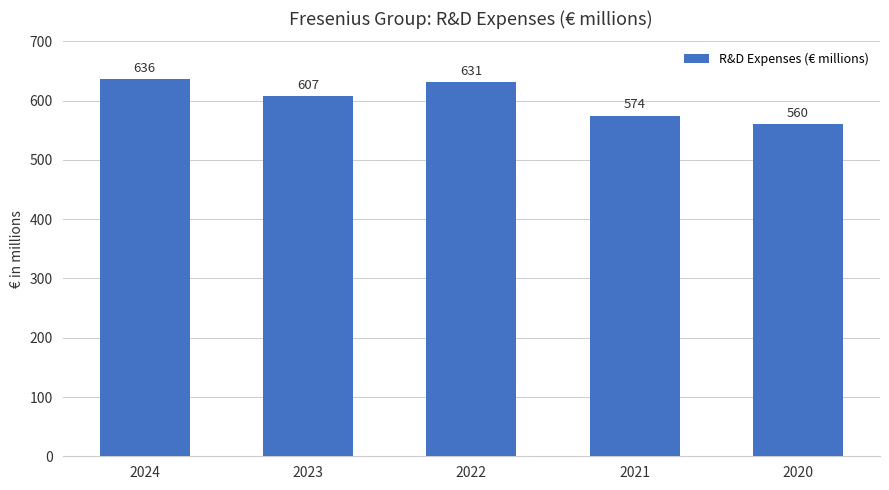

Are the bars horizontal?

No